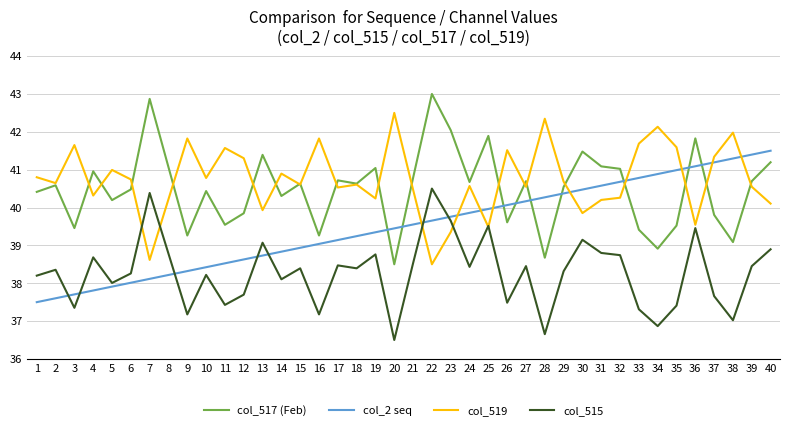

What is the spread (max minus min) of values at 2?

3.0